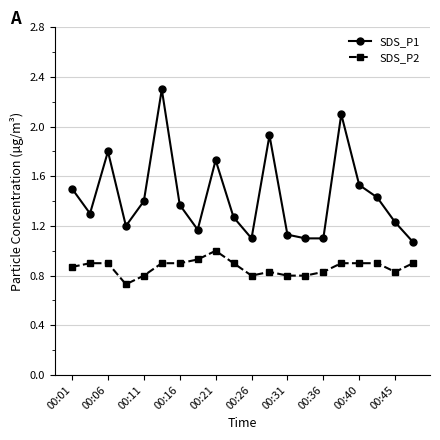

Which series has the largest total across all categories?

SDS_P1